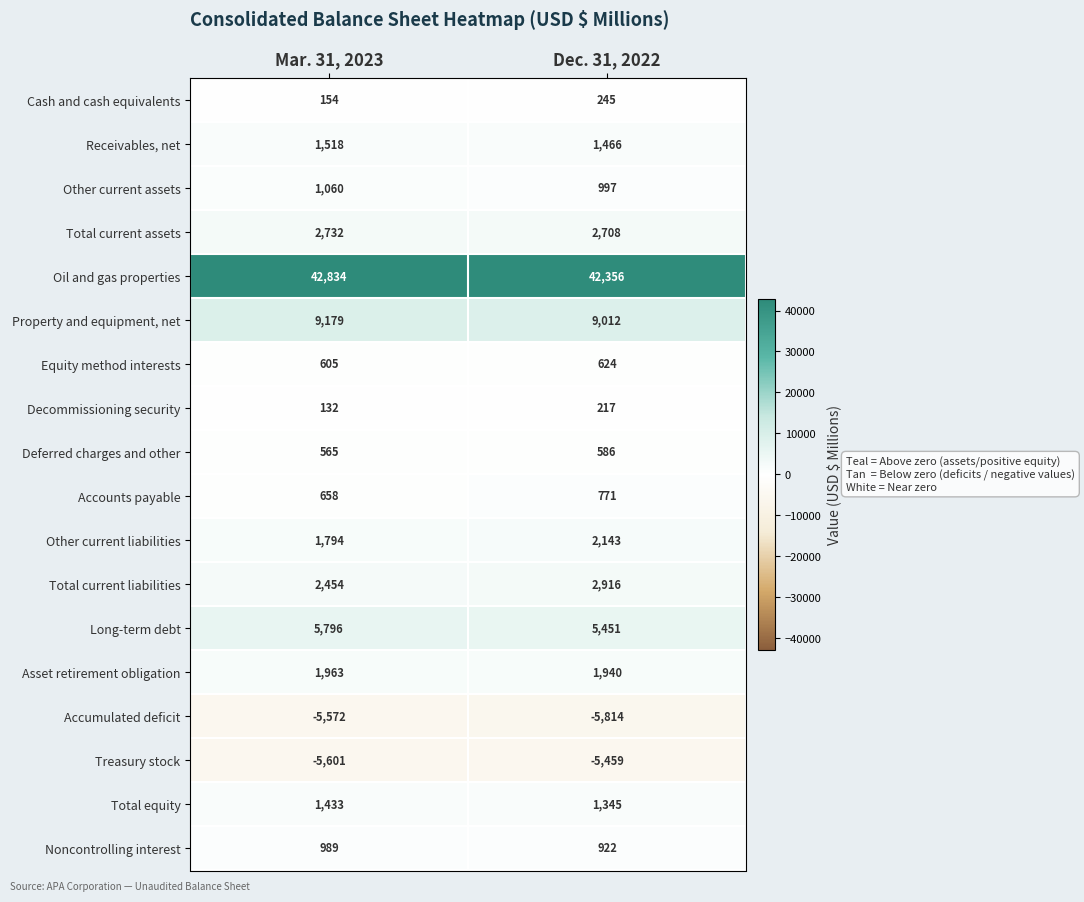

Rank the series at Mar. 31, 2023 from lowest to highest value.

Treasury stock, Accumulated deficit, Decommissioning security, Cash and cash equivalents, Deferred charges and other, Equity method interests, Accounts payable, Noncontrolling interest, Other current assets, Total equity, Receivables, net, Other current liabilities, Asset retirement obligation, Total current liabilities, Total current assets, Long-term debt, Property and equipment, net, Oil and gas properties